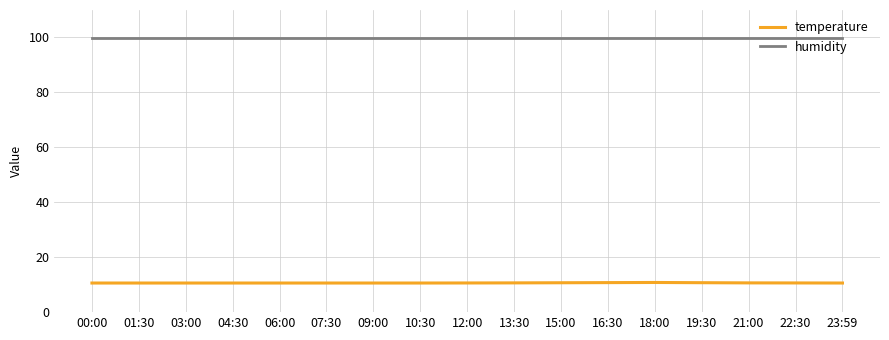

Is it true that humidity equals 99.9 at 04:30?

True